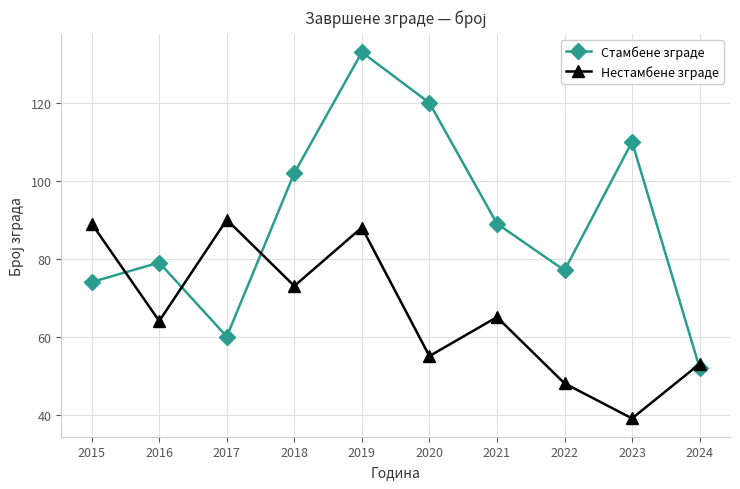

The Стамбене зграде series shows 79 at 2016. True or false?

True